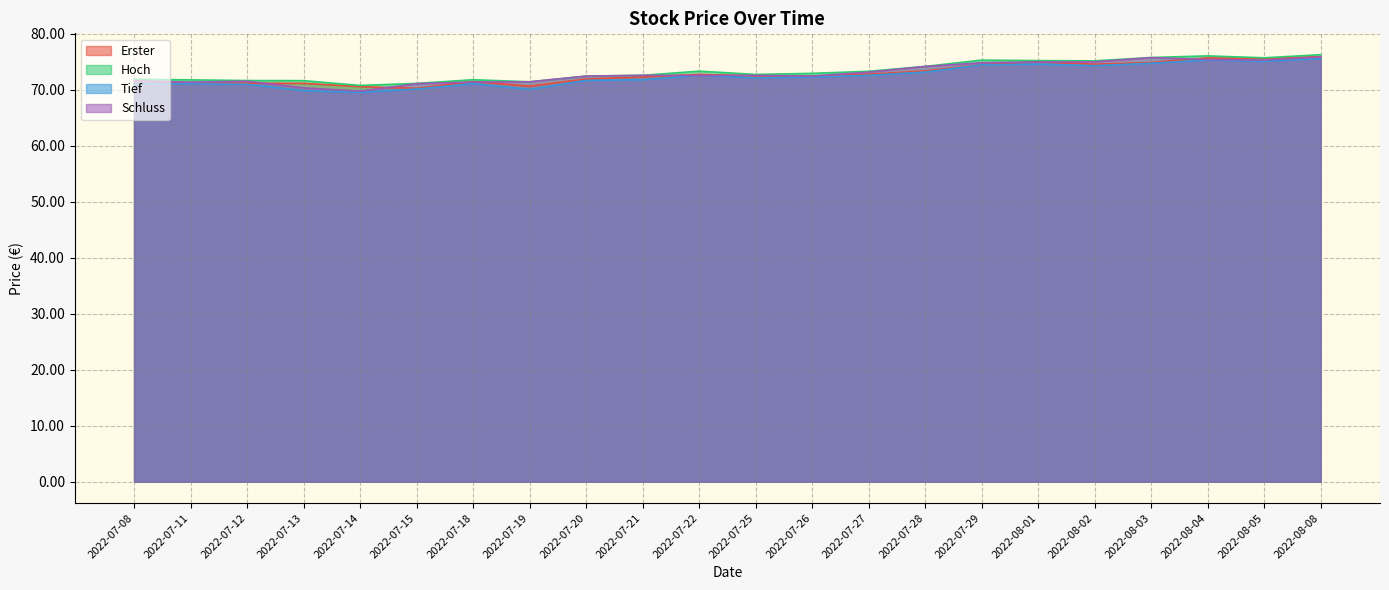

What is the sum of the Tief values at 2022-08-05 and 2022-07-21?

146.9